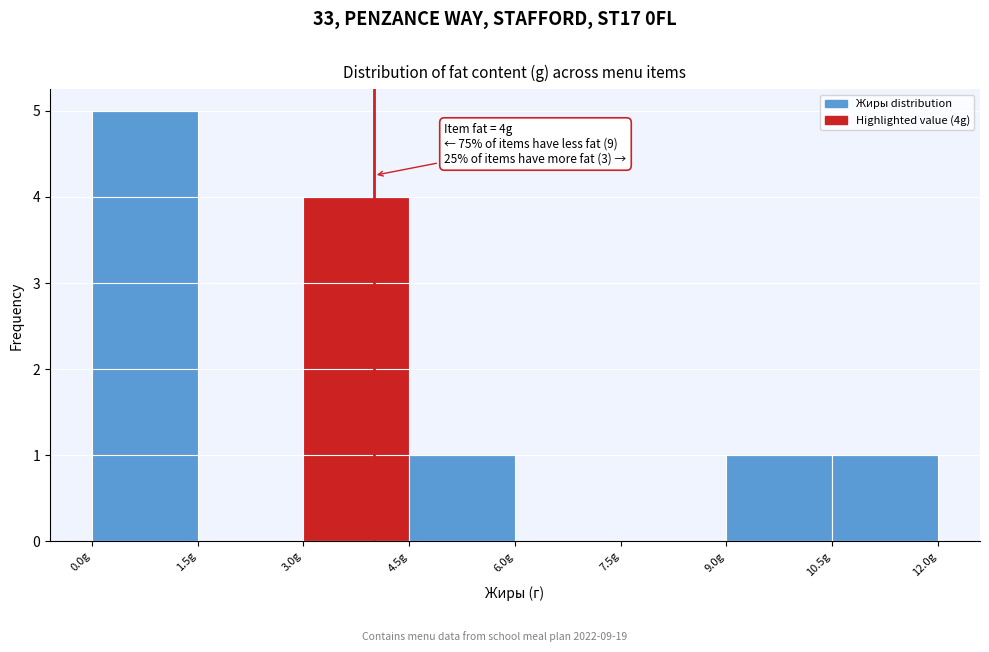

Which range on the x-axis has the tallest bar?

0.0 to 1.5